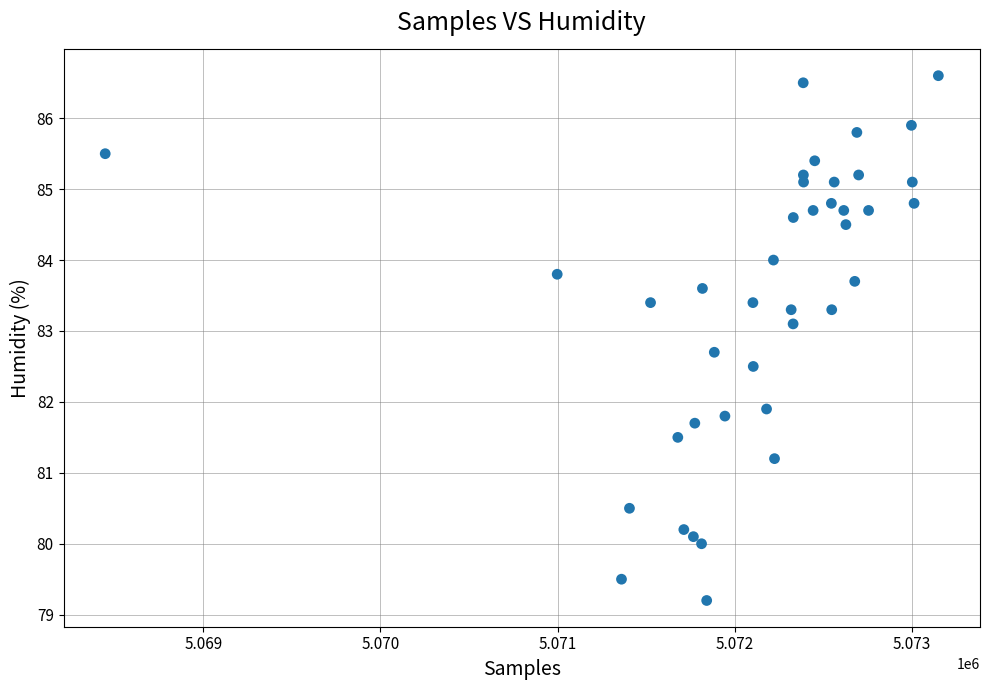

What Y value in the scatter plot is closest to 82?

81.9